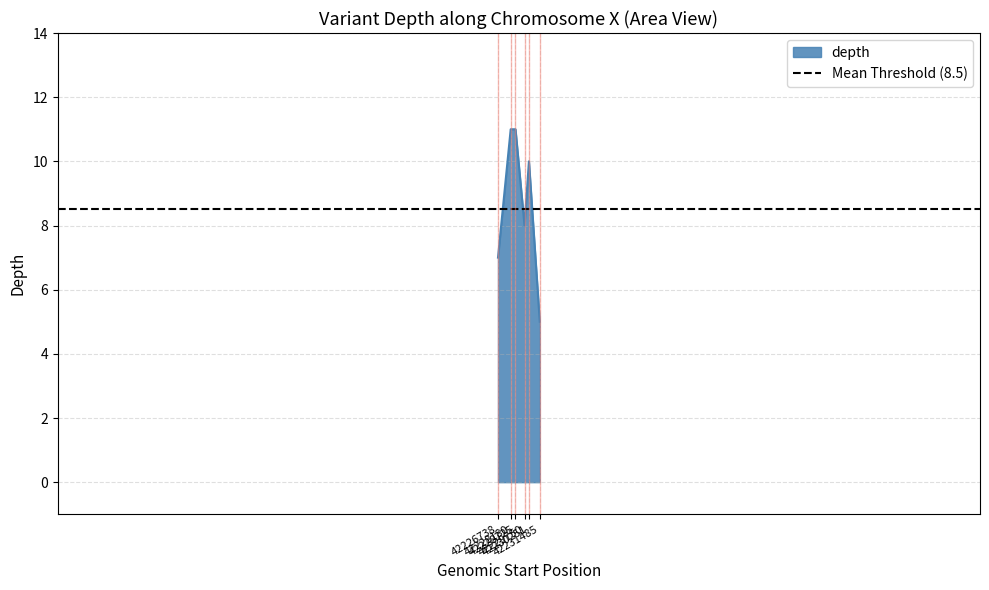

What is the change in value from 42226738 to 42228180?

+4